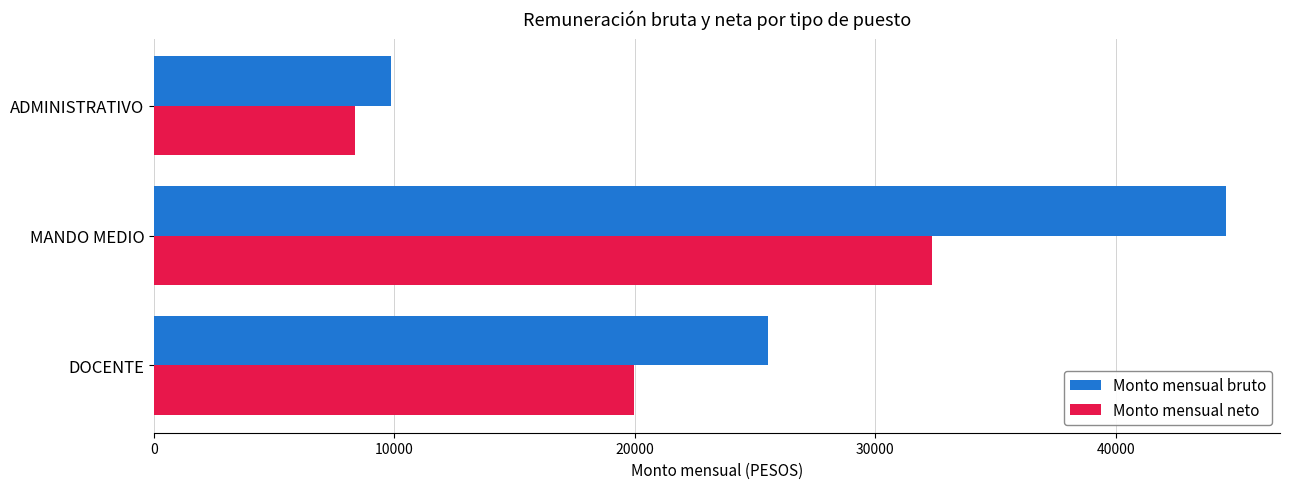

What value does the Monto mensual bruto series have at ADMINISTRATIVO?

9852.7